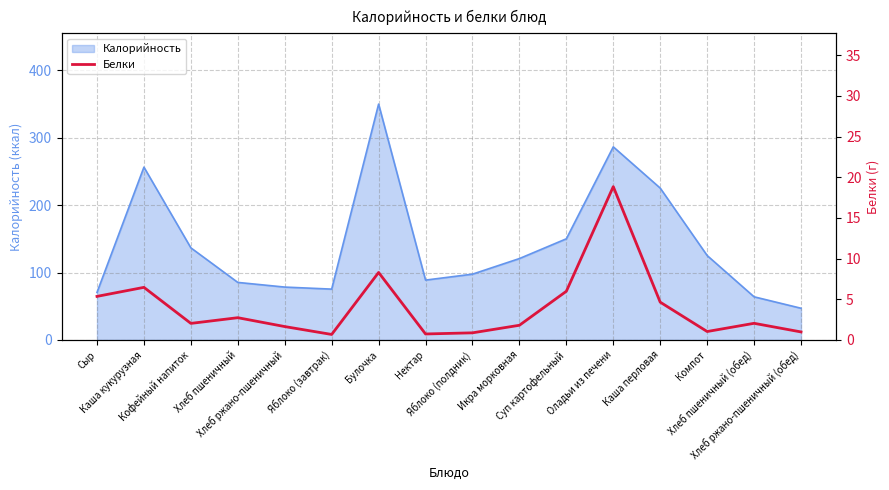

What is the minimum value shown in the chart?

0.7